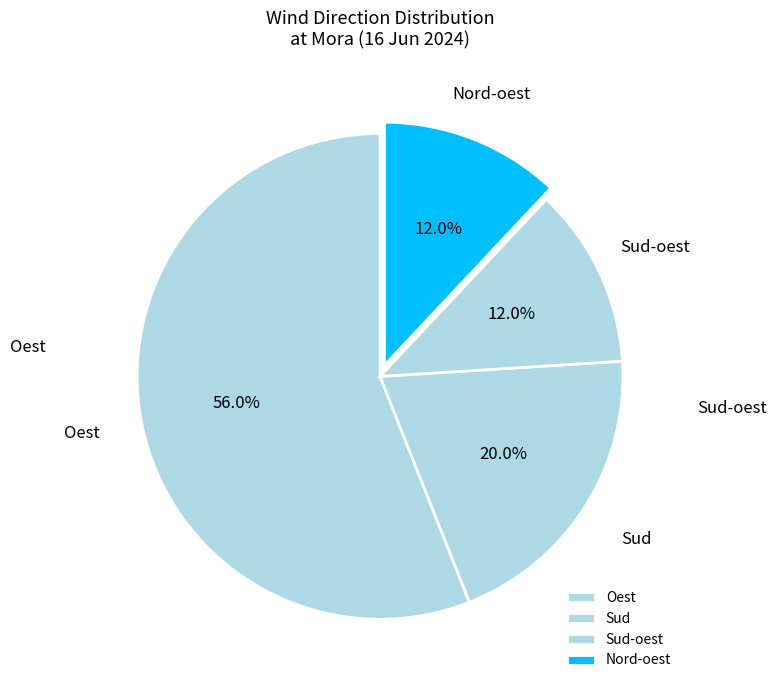

What is the ratio of the value at Oest to the value at Nord-oest?

4.7